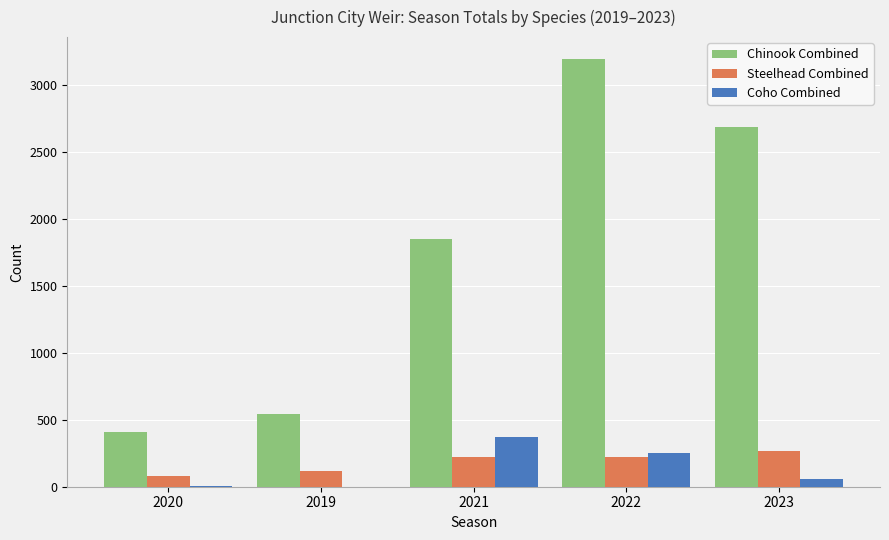

Which series has the largest total across all categories?

Chinook Combined